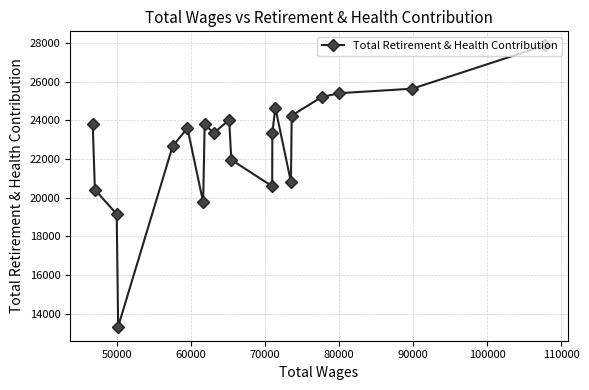

What is the average value?

22685